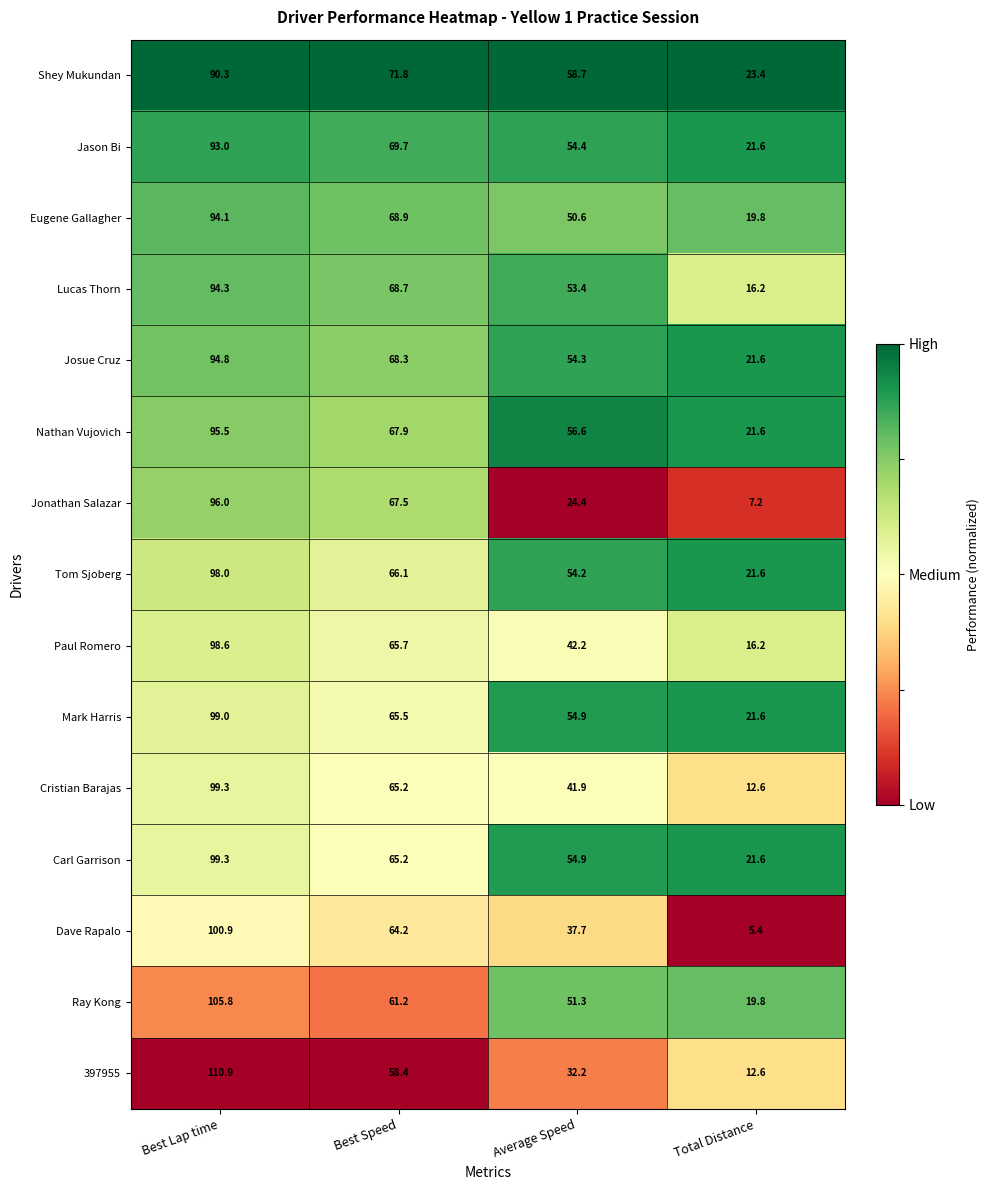

Rank the categories by Eugene Gallagher value from highest to lowest.

Best Lap time, Best Speed, Average Speed, Total Distance